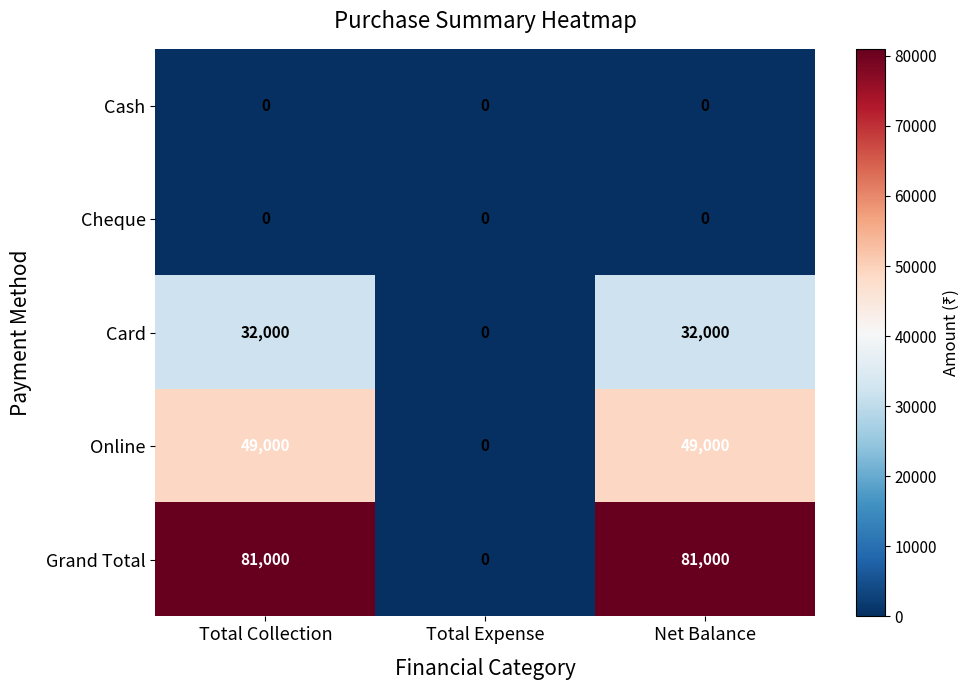

How many data points does each series have?

3